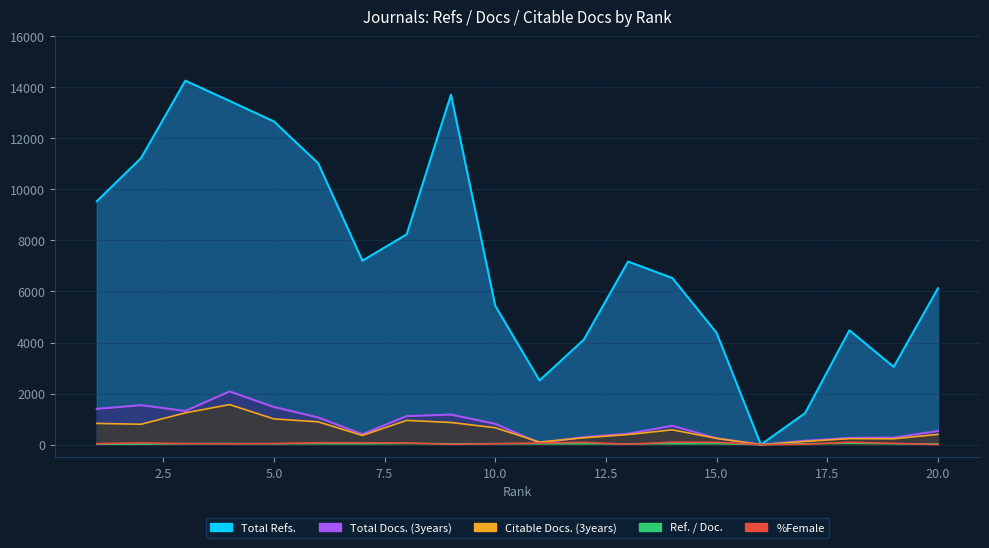

Rank the categories by %Female value from lowest to highest.

16, 20, 9, 17, 13, 4, 10, 3, 1, 5, 19, 11, 8, 2, 7, 6, 12, 15, 18, 14